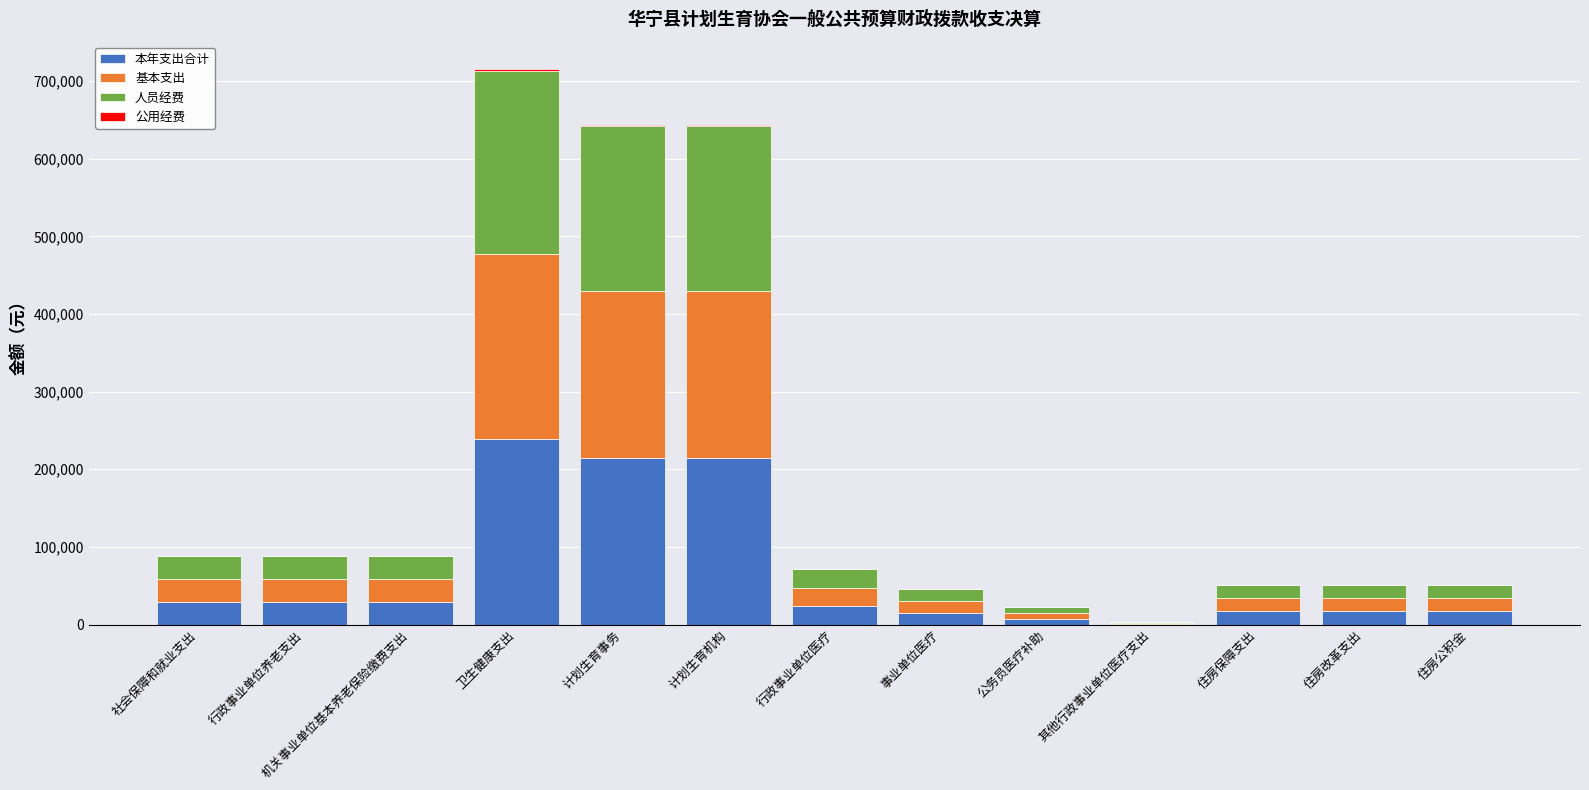

At which category is the sum across all series the highest?

卫生健康支出